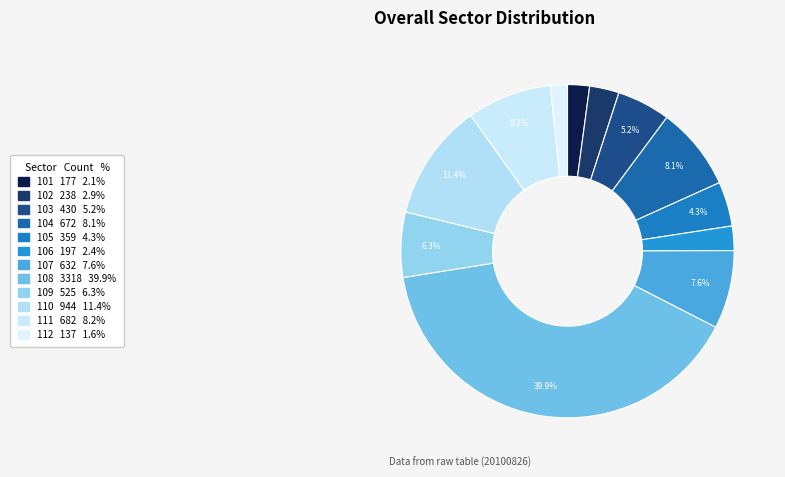

Combined, do 107 and 101 account for over 50%?

No